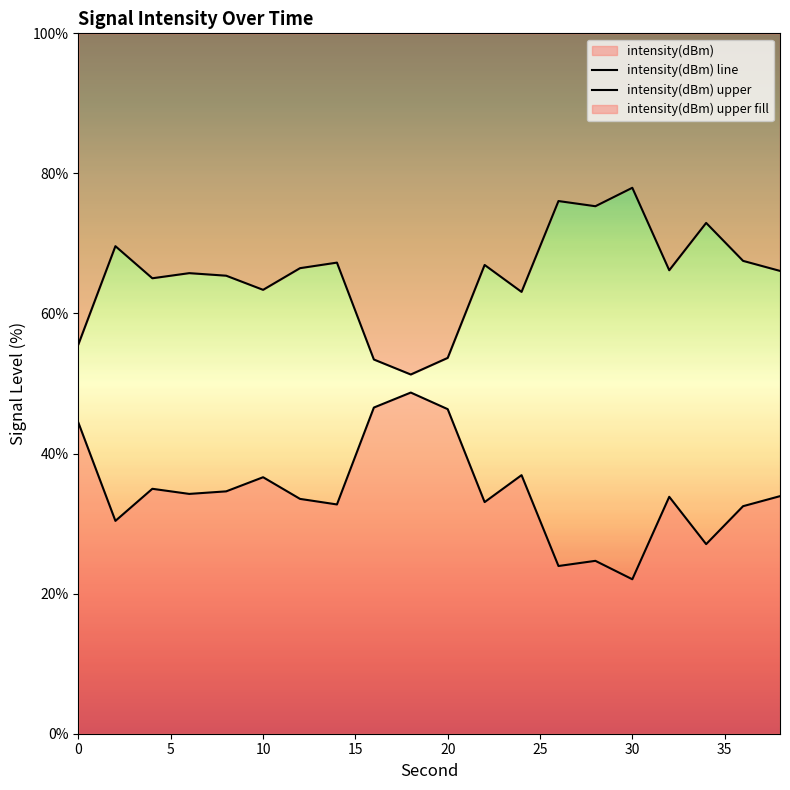

True or false: intensity(dBm) upper and intensity(dBm) line intersect in this chart.

False